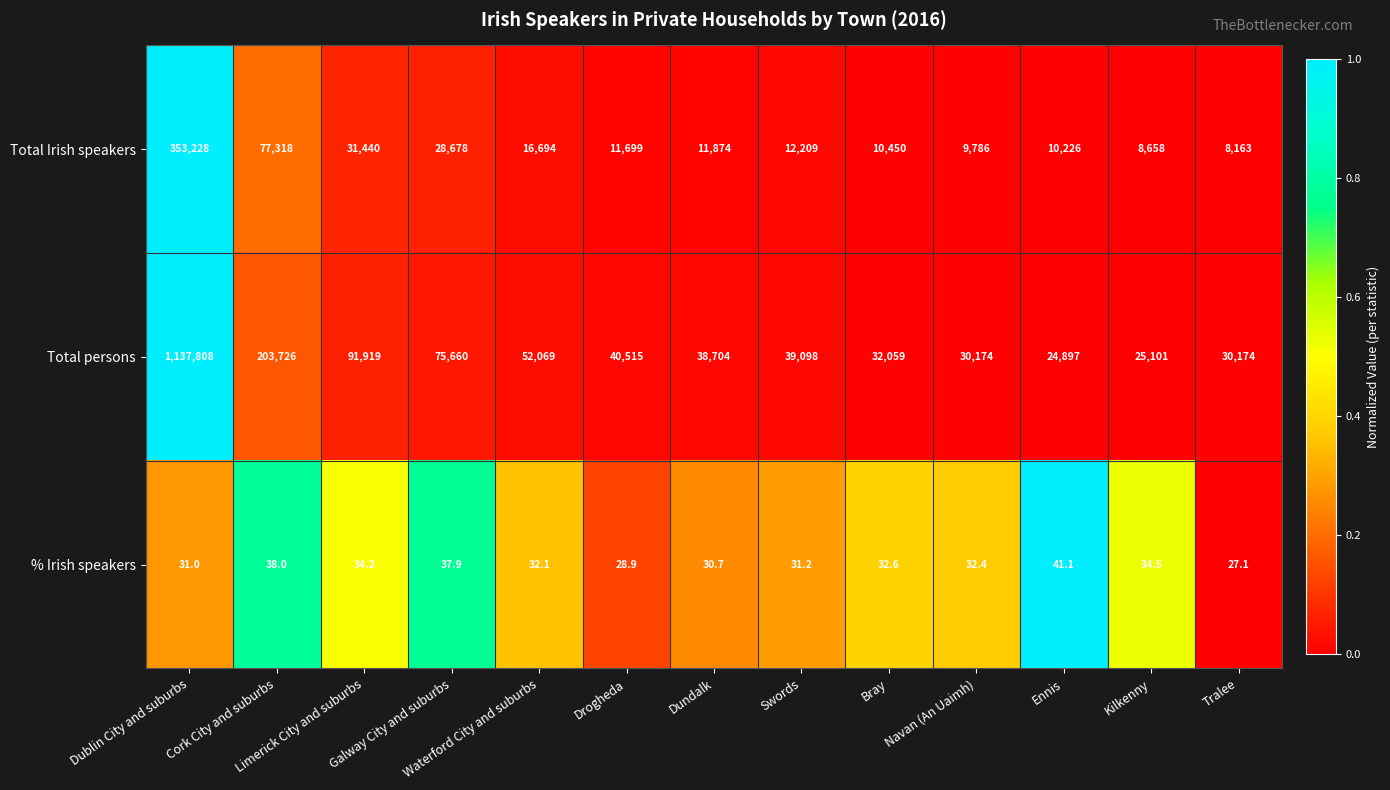

What is the difference between the highest and lowest values at Dundalk?

38673.3